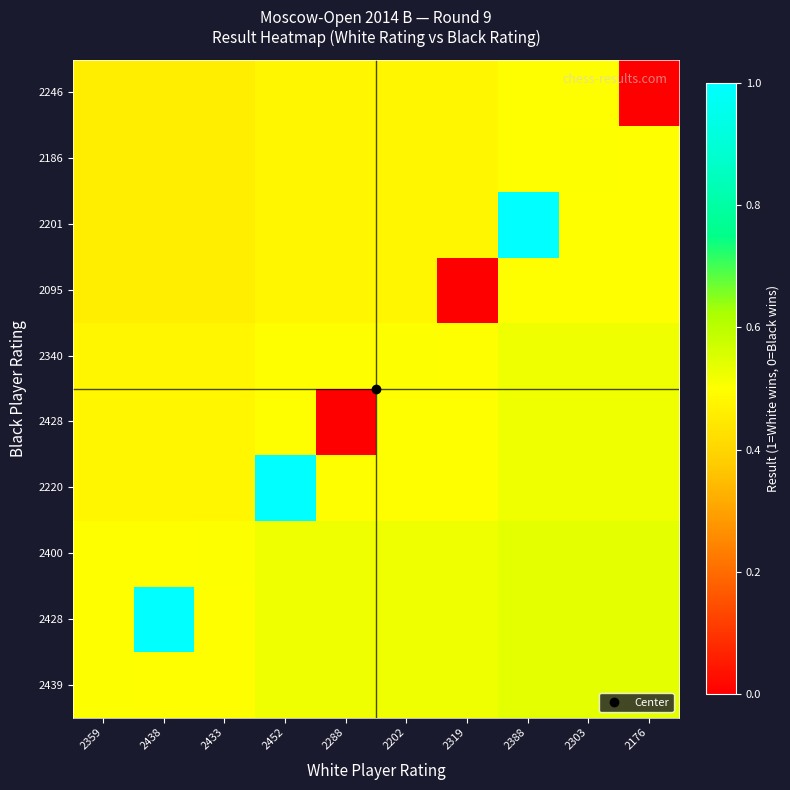

At which category is the sum across all series the highest?

2388